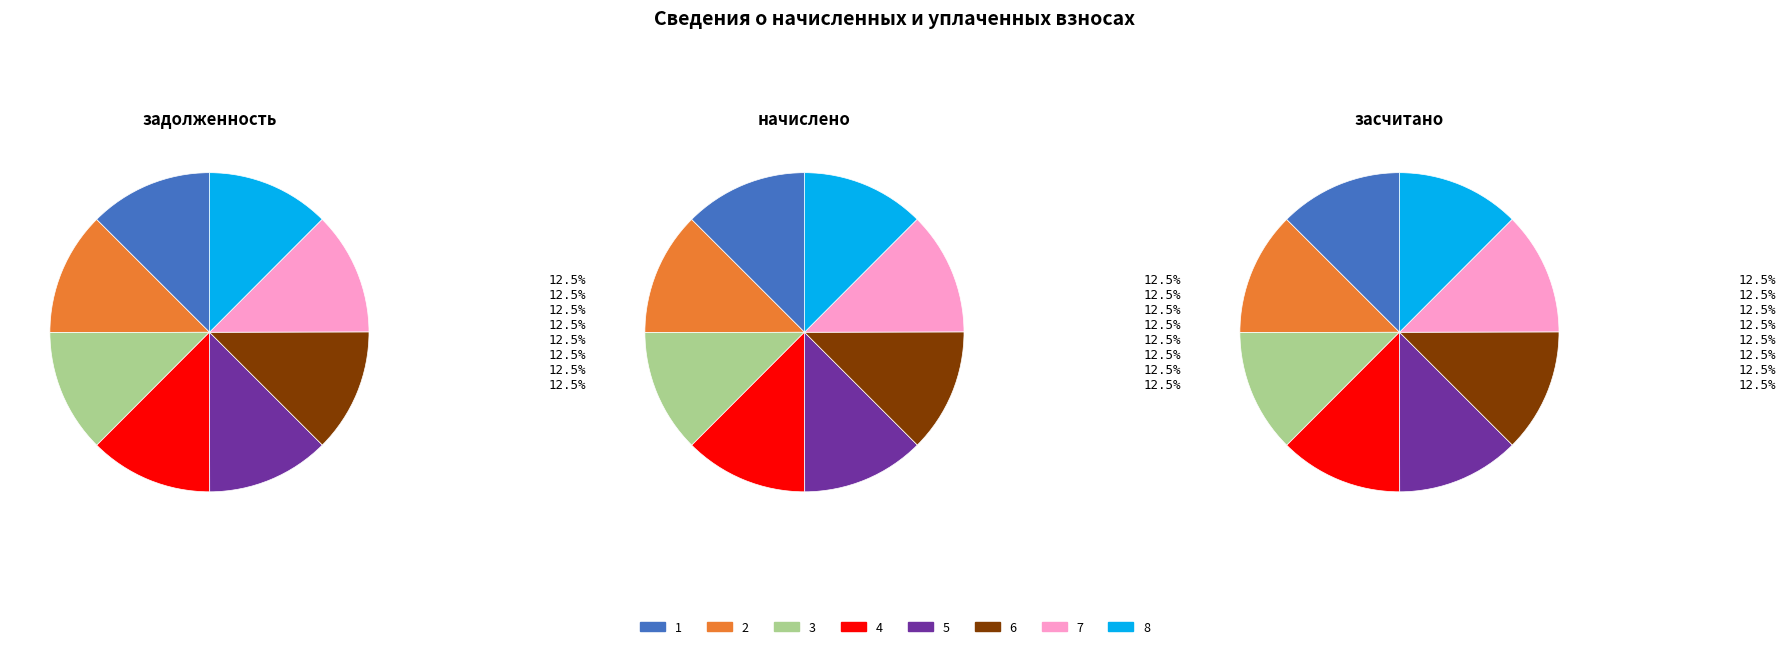

To the nearest percent, what portion does 5 represent?

12%